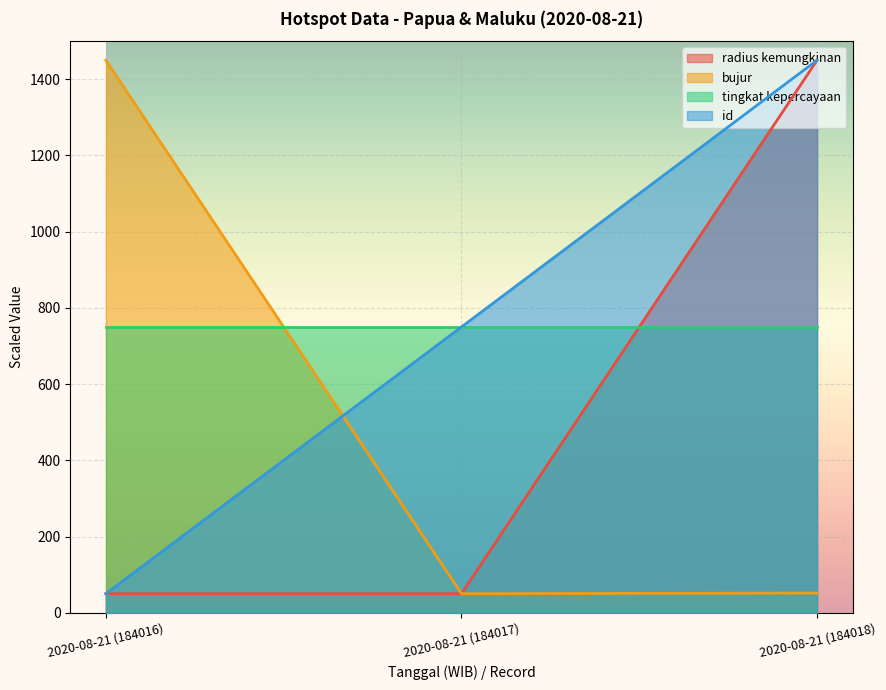

Is the value of radius kemungkinan at 2020-08-21 (184017) greater than the value of tingkat kepercayaan at 2020-08-21 (184017)?

No